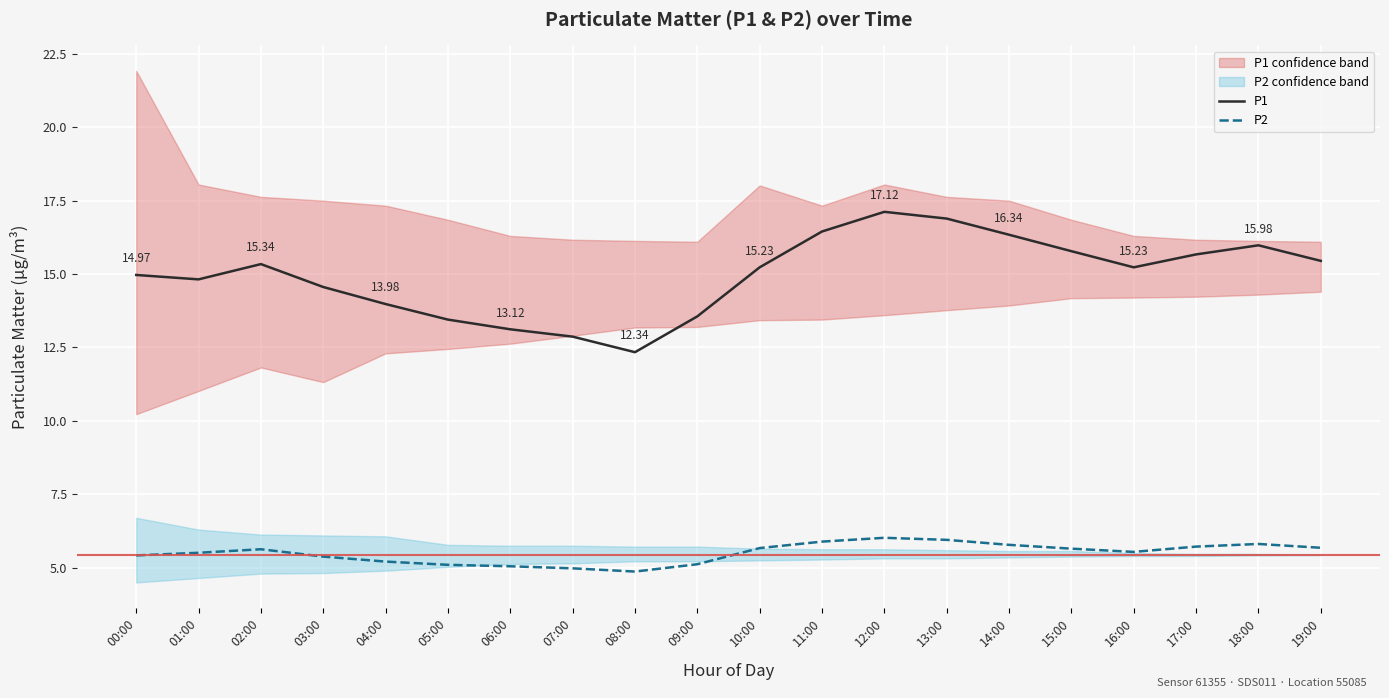

What is the label of the 3rd point from the left?

02:00